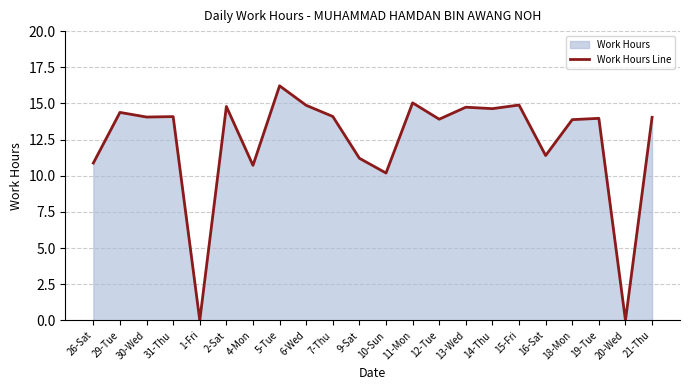

What is the value of the 16th point from the left?

14.6